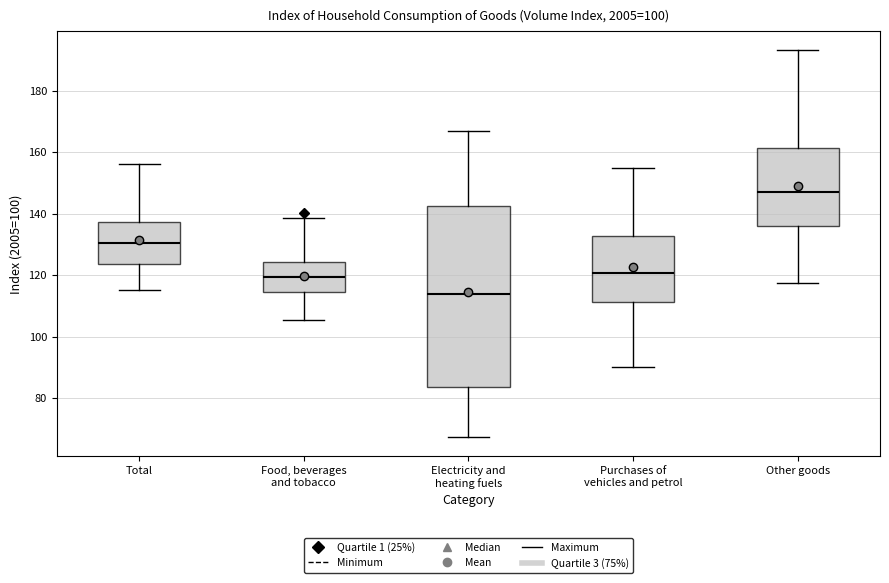

Where does the lower whisker of the box for Total end on the y-axis? The values are not printed on the chart, so give them approximately, as read against the axis.

116